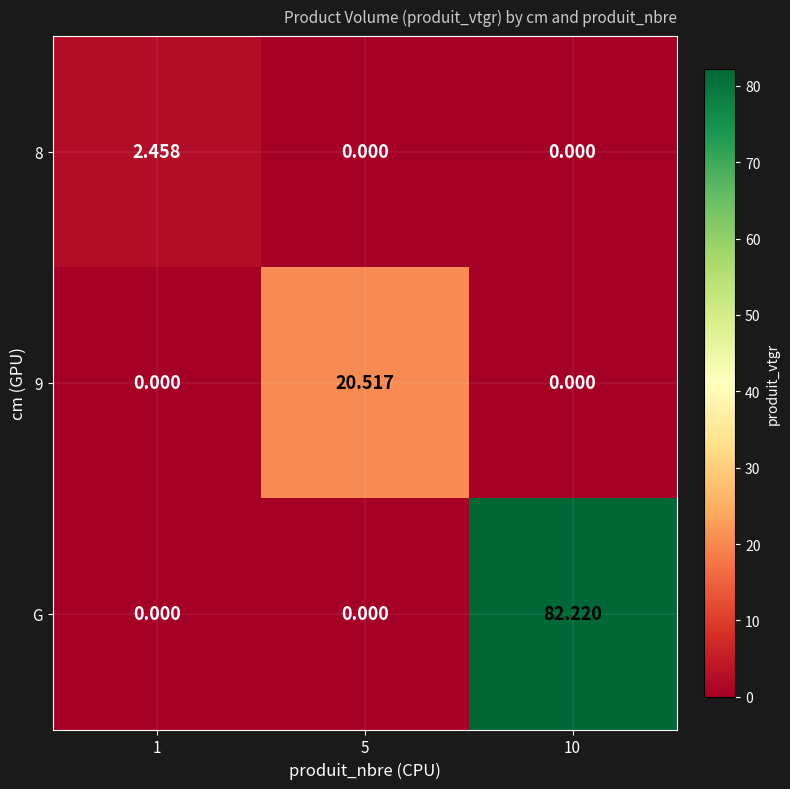

Which series has the largest total across all categories?

G